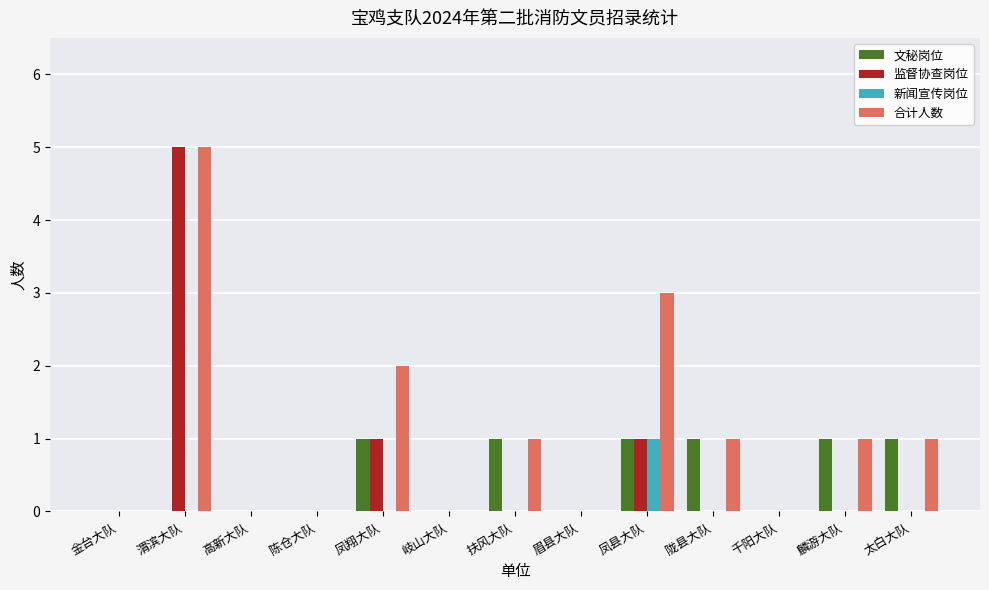

At which category does the chart reach its peak across all series?

渭滨大队